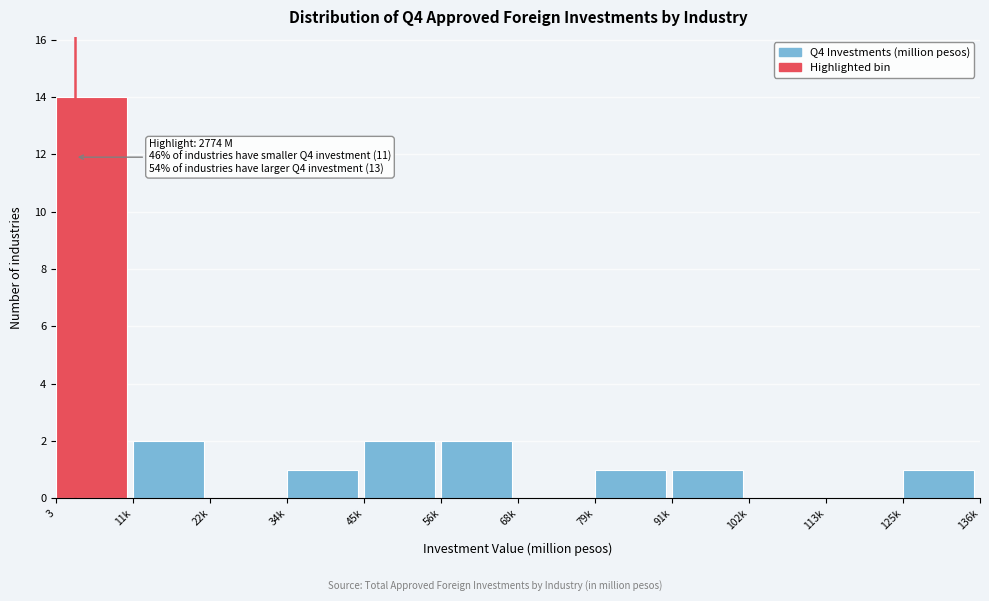

Reading left to right, transcribe all the data shown in this chart.

3=14	11k=2	22k=0	34k=1	45k=2	56k=2	68k=0	79k=1	91k=1	102k=0	113k=0	125k=1